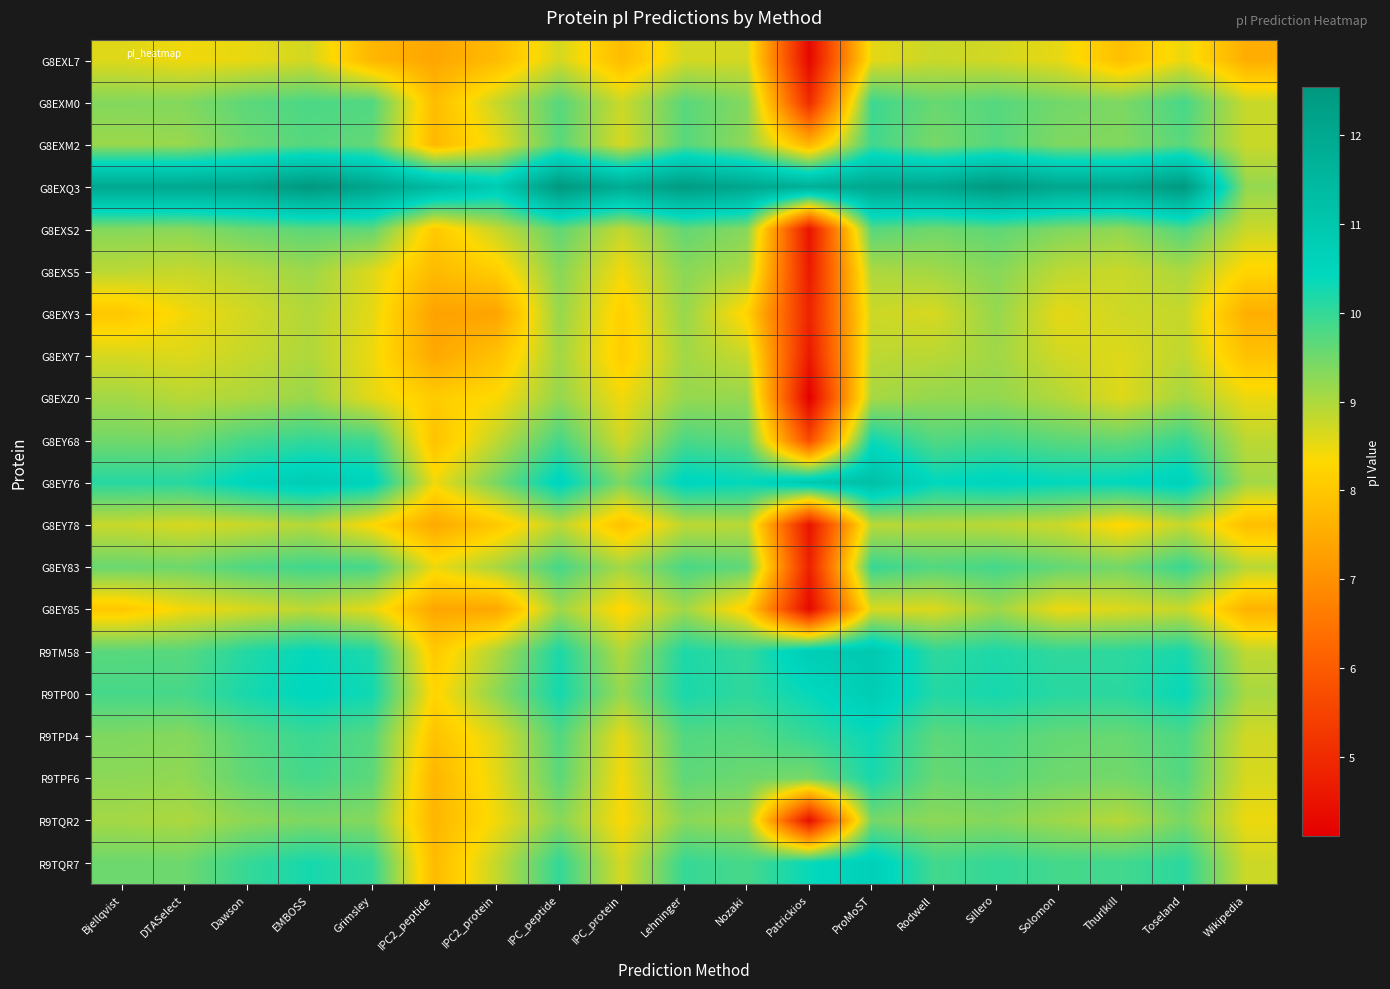

At which category does the chart reach its minimum across all series?

Patrickios